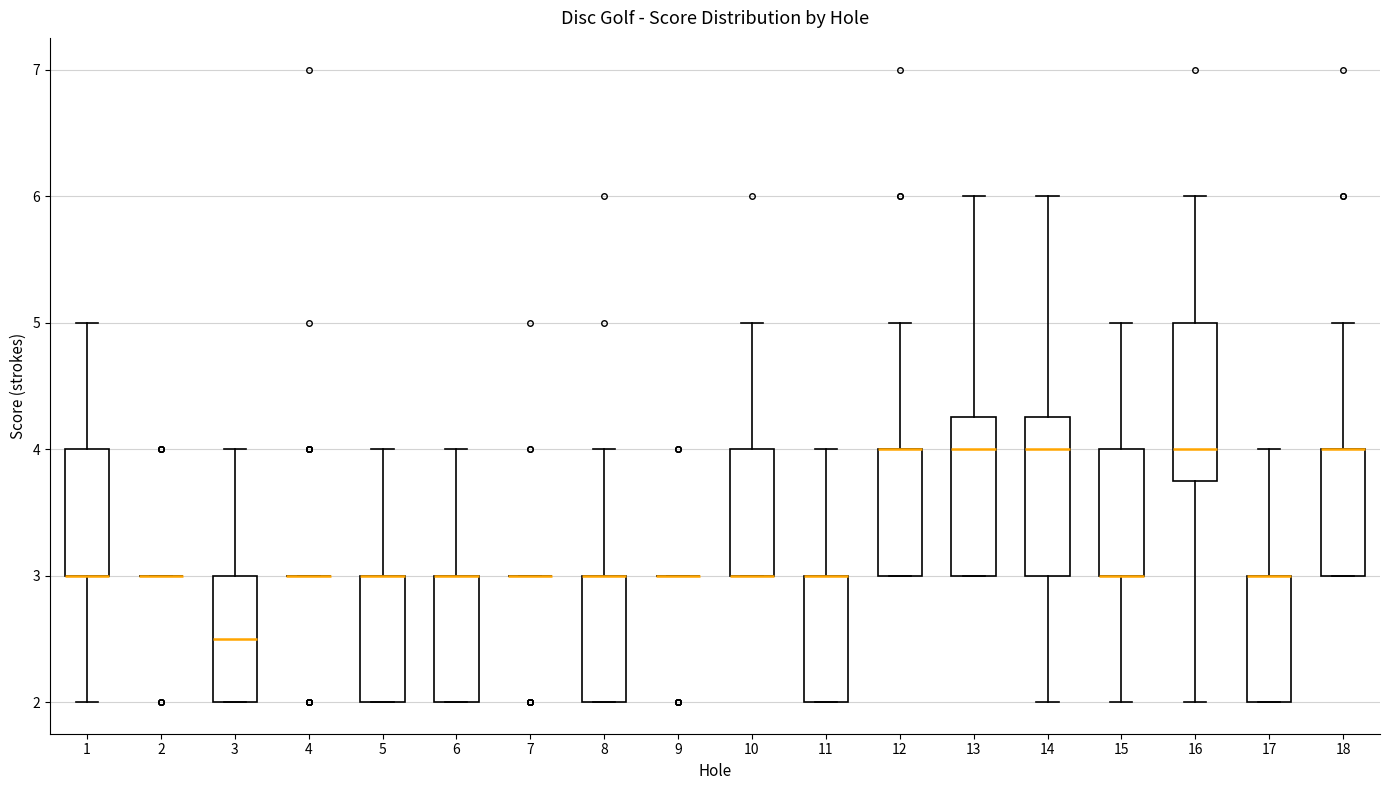

Reading left to right, read every box against the y-axis: the position of its median line, the range the box covers, and the ends of its whiskers. The values are not printed on the chart, so give them approximately, as read against the axis.

1: median 3.0 (drawn on the box's lower edge), box 3.0 to 4.0, whiskers 2.0 to 5.0
2: box collapsed to a line at 3.0, whiskers 3.0 to 3.0
3: median 2.5, box 2.0 to 3.0, whiskers 2.0 to 4.0
4: box collapsed to a line at 3.0, whiskers 3.0 to 3.0
5: median 3.0 (drawn on the box's upper edge), box 2.0 to 3.0, whiskers 2.0 to 4.0
6: median 3.0 (drawn on the box's upper edge), box 2.0 to 3.0, whiskers 2.0 to 4.0
7: box collapsed to a line at 3.0, whiskers 3.0 to 3.0
8: median 3.0 (drawn on the box's upper edge), box 2.0 to 3.0, whiskers 2.0 to 4.0
9: box collapsed to a line at 3.0, whiskers 3.0 to 3.0
10: median 3.0 (drawn on the box's lower edge), box 3.0 to 4.0, whiskers 3.0 to 5.0
11: median 3.0 (drawn on the box's upper edge), box 2.0 to 3.0, whiskers 2.0 to 4.0
12: median 4.0 (drawn on the box's upper edge), box 3.0 to 4.0, whiskers 3.0 to 5.0
13: median 4.0, box 3.0 to 4.3, whiskers 3.0 to 6.0
14: median 4.0, box 3.0 to 4.3, whiskers 2.0 to 6.0
15: median 3.0 (drawn on the box's lower edge), box 3.0 to 4.0, whiskers 2.0 to 5.0
16: median 4.0, box 3.8 to 5.0, whiskers 2.0 to 6.0
17: median 3.0 (drawn on the box's upper edge), box 2.0 to 3.0, whiskers 2.0 to 4.0
18: median 4.0 (drawn on the box's upper edge), box 3.0 to 4.0, whiskers 3.0 to 5.0